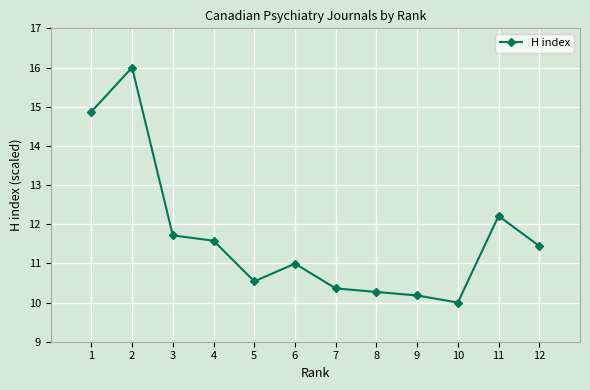

What is the value of the 4th point from the left?

11.6